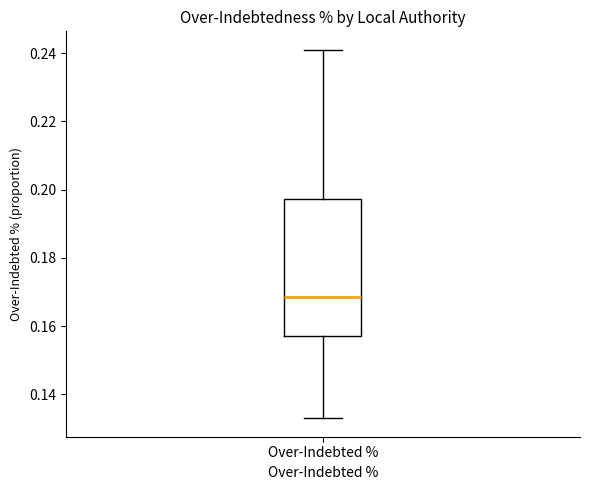

Transcribe this box plot: give where the median line is, the range the box spans, and where the two whiskers end, as read against the y-axis. The values are not printed on the chart, so give them approximately, as read against the axis.

median 0.168, box 0.158 to 0.198, whiskers 0.134 to 0.242